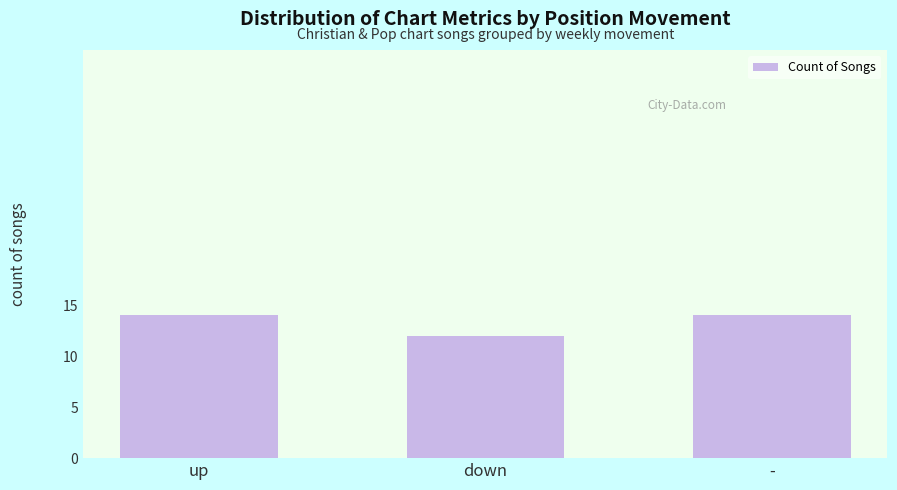

How many categories are shown in the chart?

3